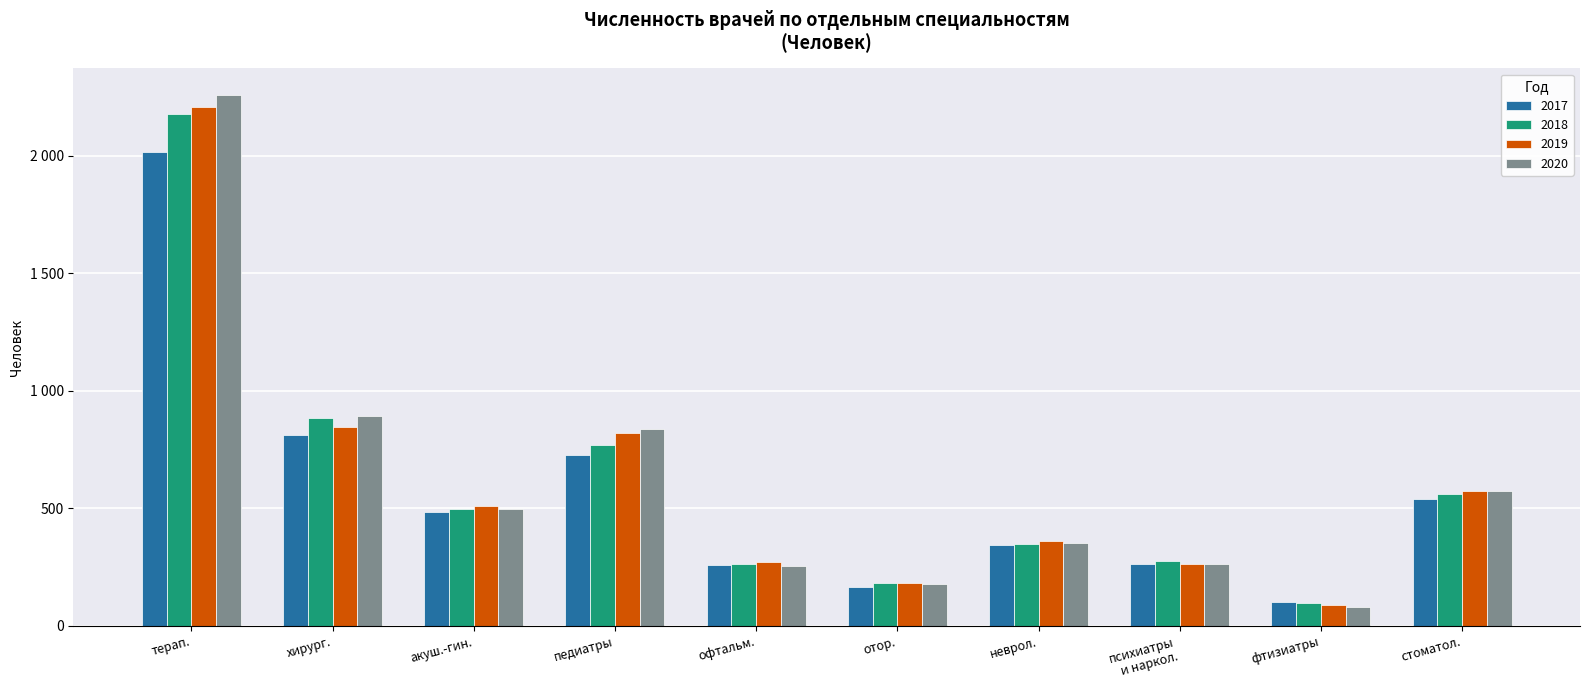

What are all the series names shown in the legend?

2017, 2018, 2019, 2020